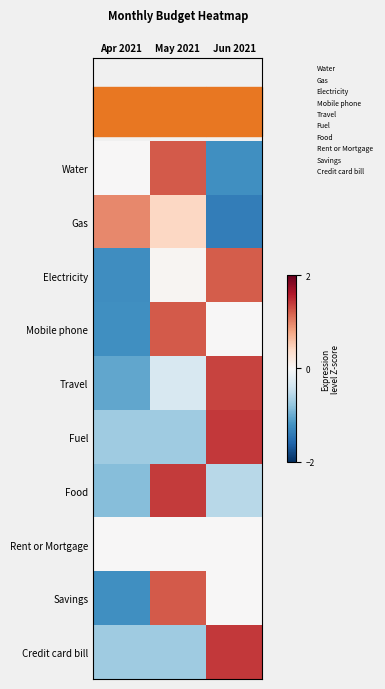

What is the difference between the highest and lowest values at Apr 2021?

2.2